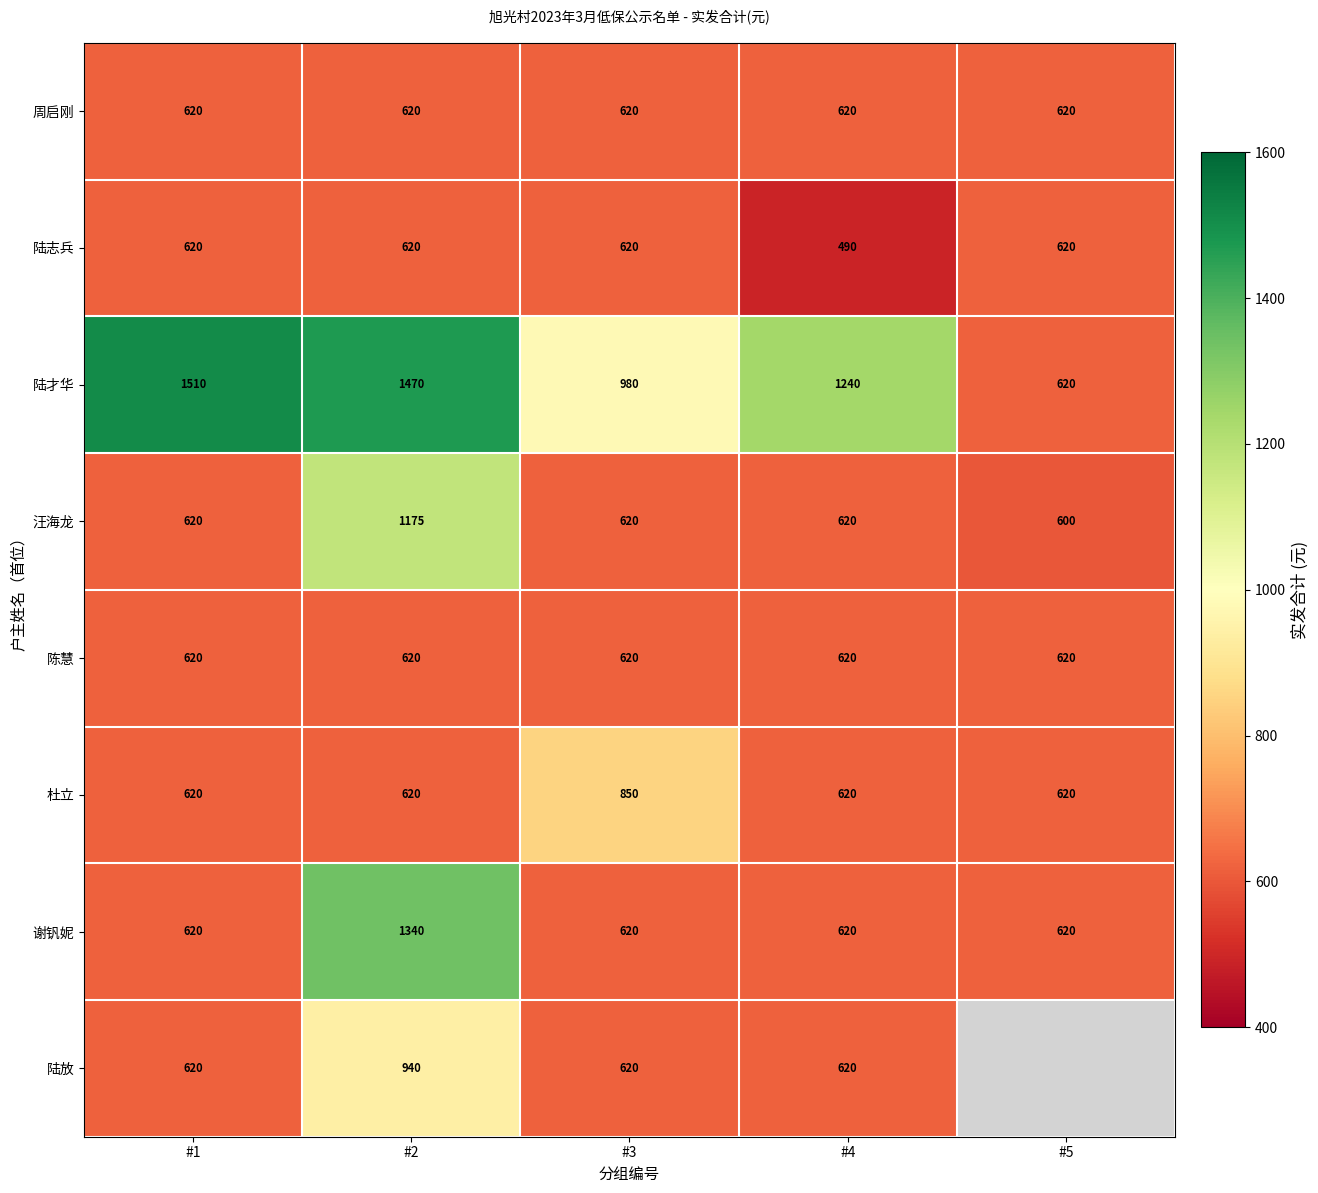

What is the difference between the maximum and minimum values in the 汪海龙 series?

575